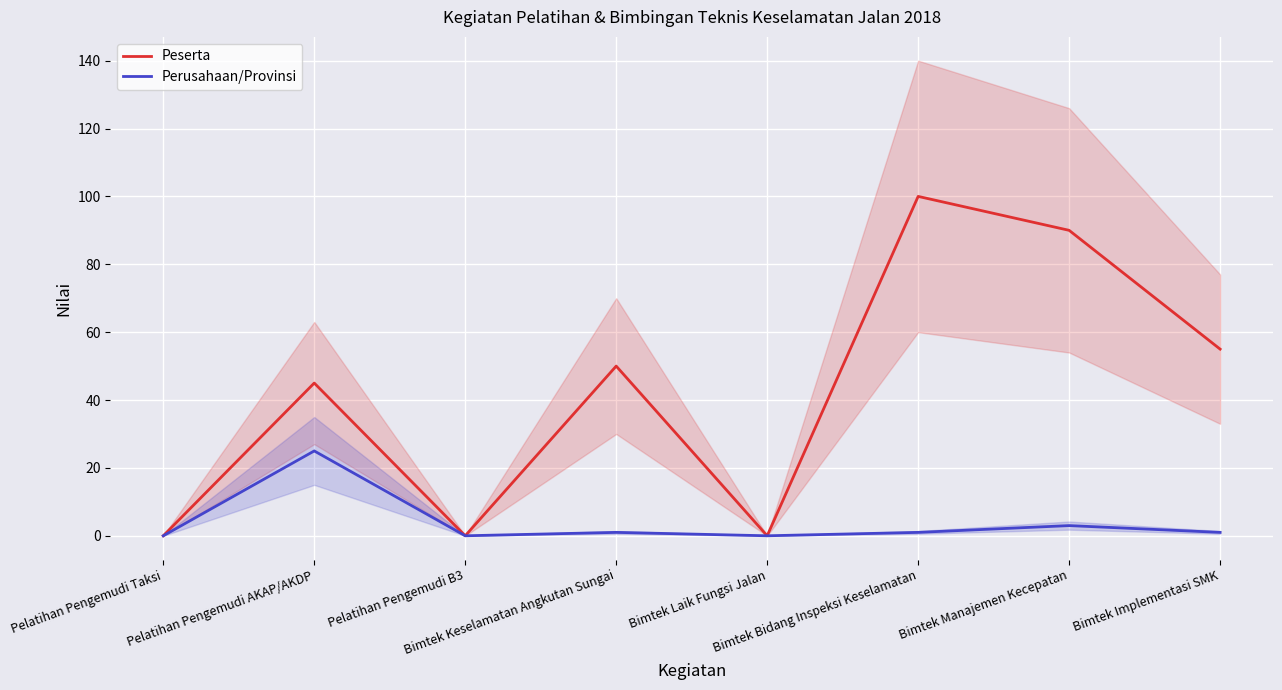

Reading left to right, transcribe all the data shown in this chart.

Peserta: Pelatihan Pengemudi Taksi=0	Pelatihan Pengemudi AKAP/AKDP=45	Pelatihan Pengemudi B3=0	Bimtek Keselamatan Angkutan Sungai=50	Bimtek Laik Fungsi Jalan=0	Bimtek Bidang Inspeksi Keselamatan=100	Bimtek Manajemen Kecepatan=90	Bimtek Implementasi SMK=55
Perusahaan/Provinsi: Pelatihan Pengemudi Taksi=0	Pelatihan Pengemudi AKAP/AKDP=25	Pelatihan Pengemudi B3=0	Bimtek Keselamatan Angkutan Sungai=1	Bimtek Laik Fungsi Jalan=0	Bimtek Bidang Inspeksi Keselamatan=1	Bimtek Manajemen Kecepatan=3	Bimtek Implementasi SMK=1